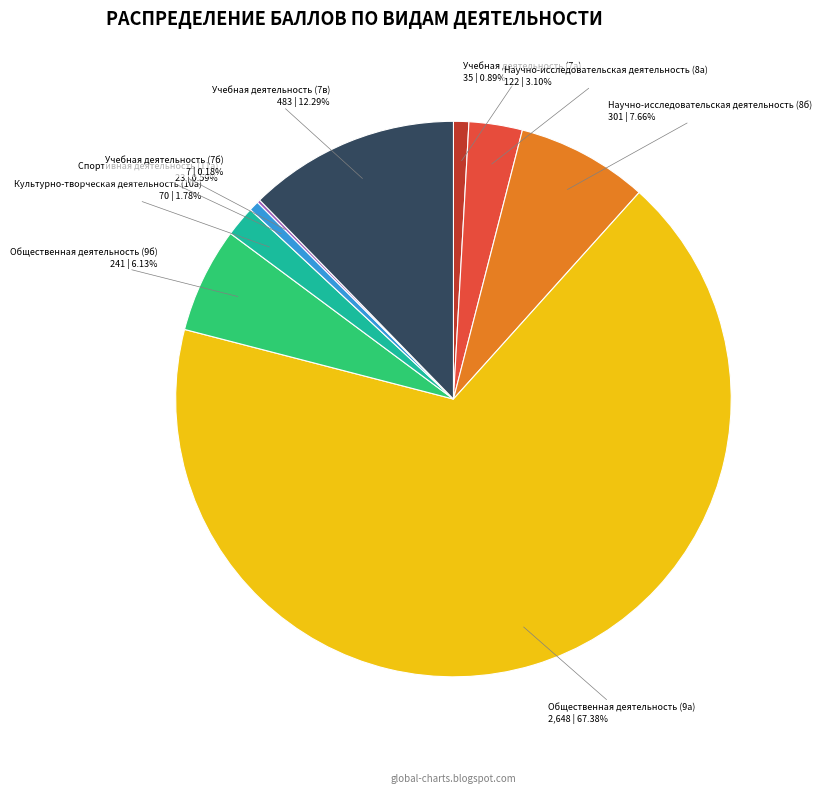

The Учебная деятельность (7в) slice represents 12% of the pie. True or false?

True